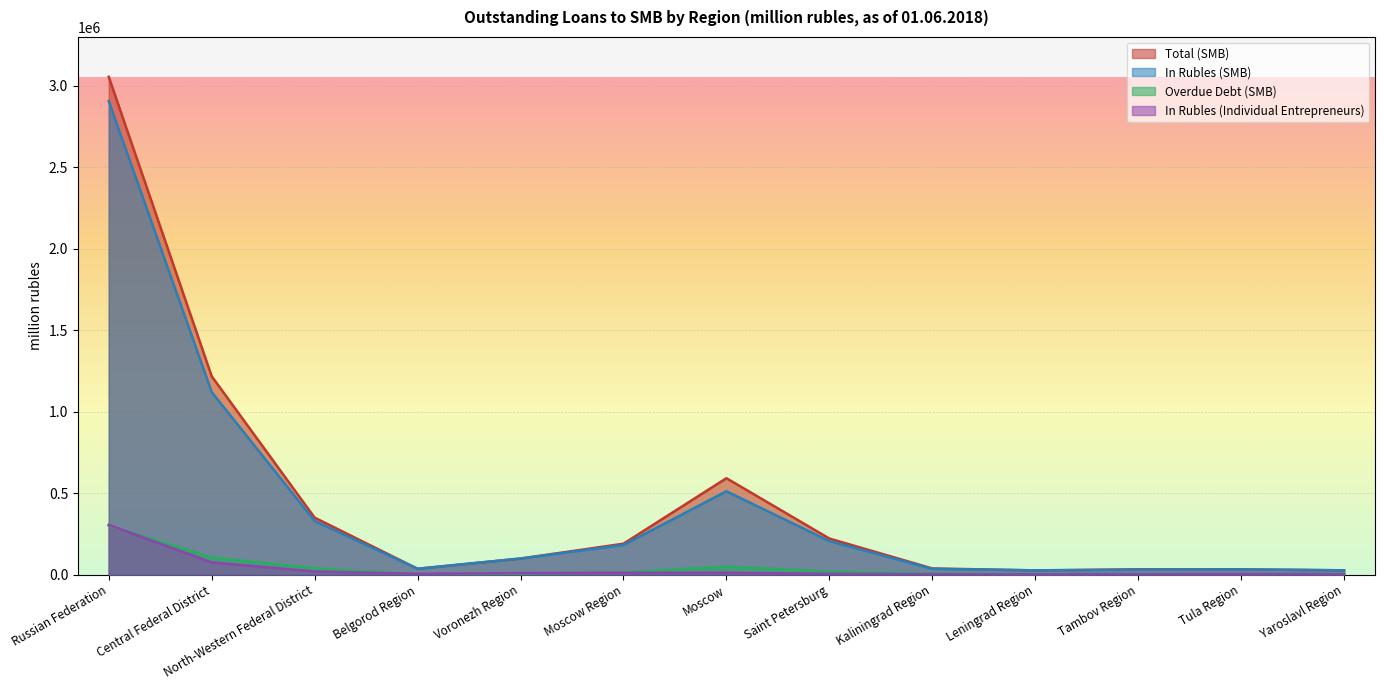

Which series ends up on top after the final intersection of Overdue Debt (SMB) and In Rubles (Individual Entrepreneurs)?

Overdue Debt (SMB)